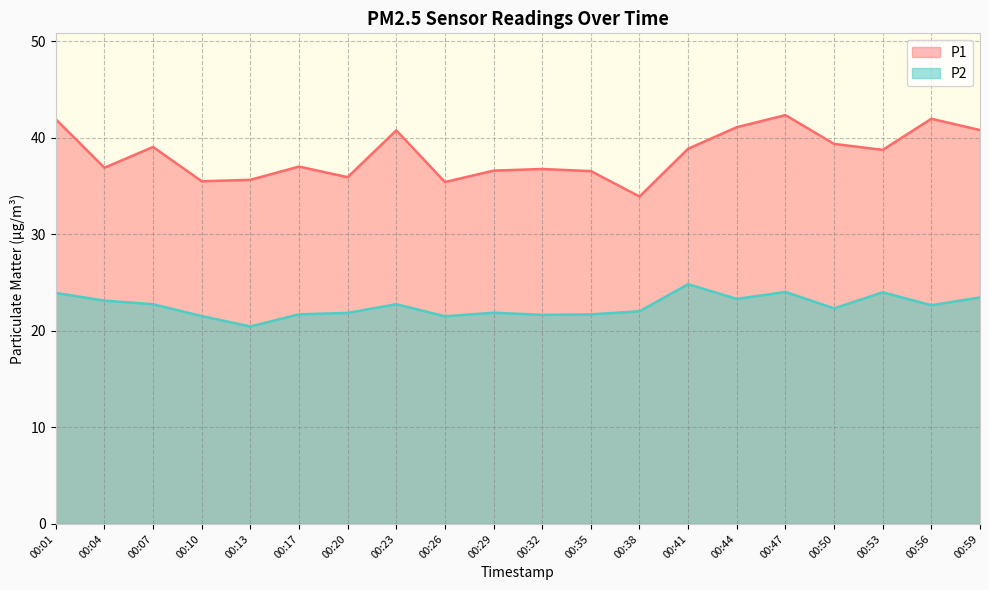

What is the average value of the P2 series?

22.6